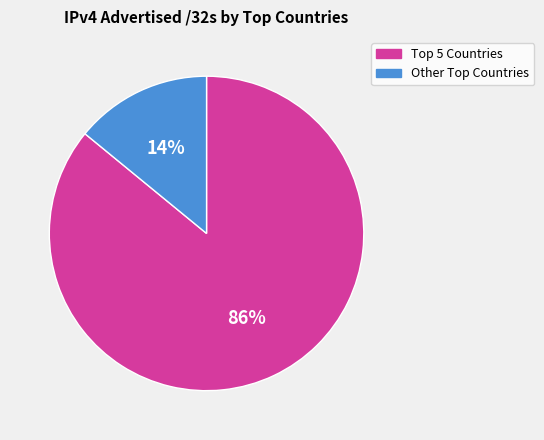

Does any single category account for the majority?

Yes